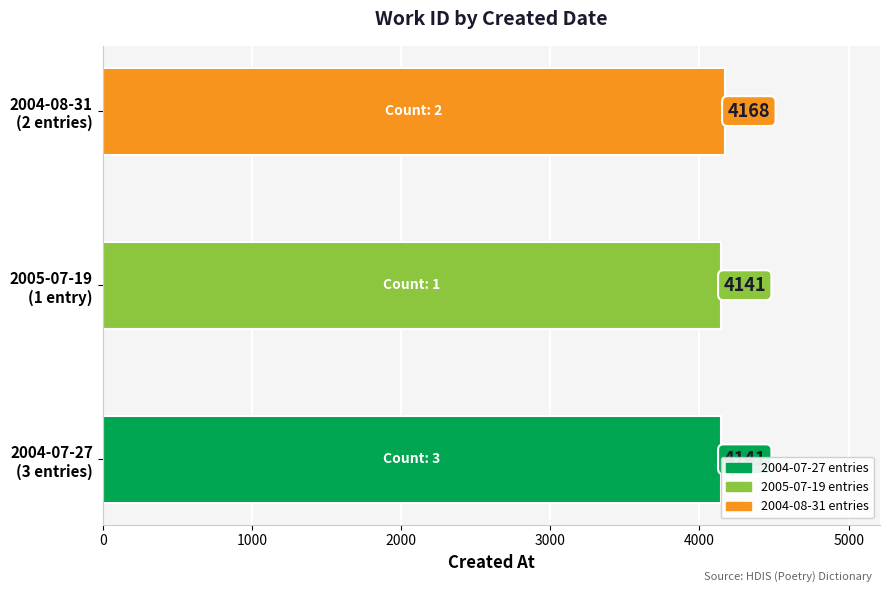

How many values are between 4141 and 4168?

3